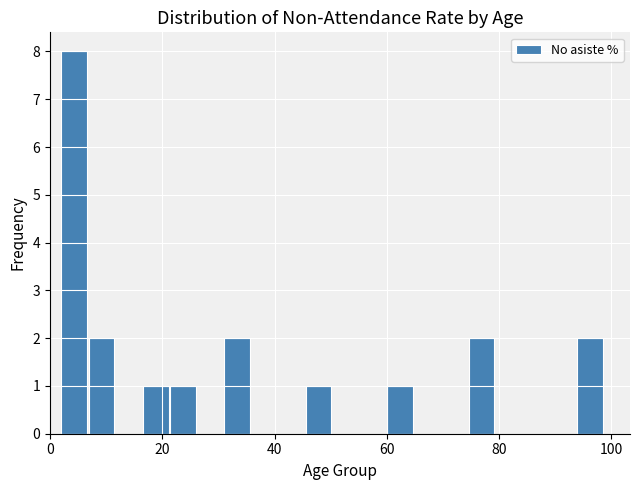

Read against the x-axis, roughly where is the centre of the tallest bar?

4